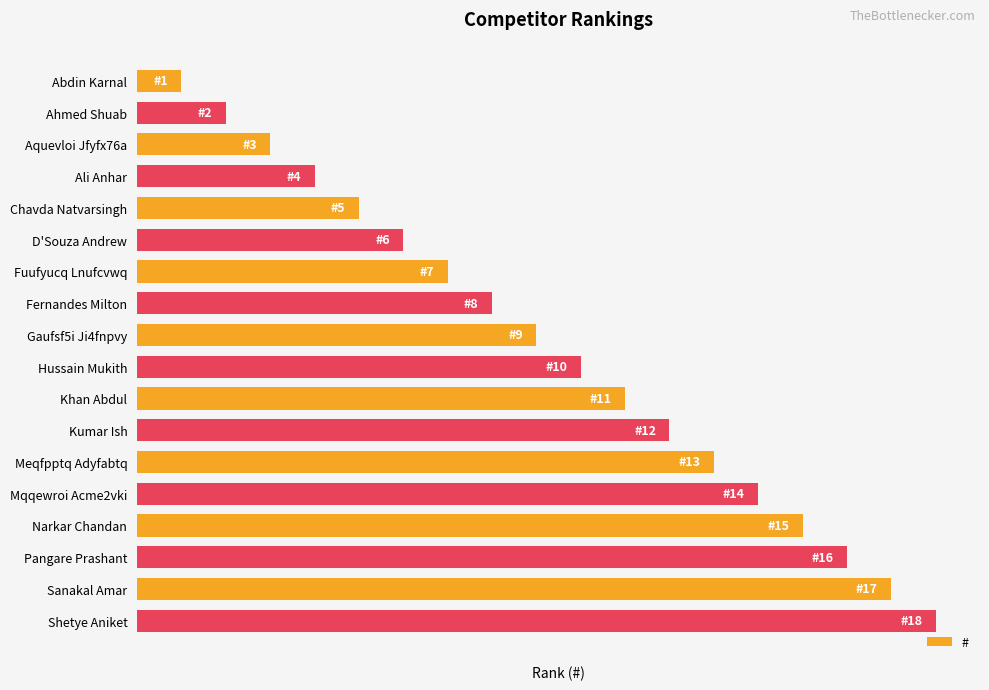

List the labels in order of value, largest first.

Shetye Aniket, Sanakal Amar, Pangare Prashant, Narkar Chandan, Mqqewroi Acme2vki, Meqfpptq Adyfabtq, Kumar Ish, Khan Abdul, Hussain Mukith, Gaufsf5i Ji4fnpvy, Fernandes Milton, Fuufyucq Lnufcvwq, D'Souza Andrew, Chavda Natvarsingh, Ali Anhar, Aquevloi Jfyfx76a, Ahmed Shuab, Abdin Karnal